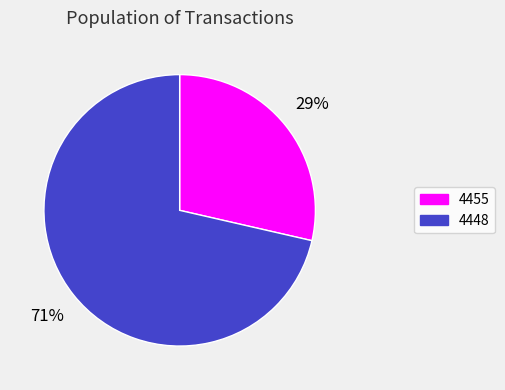

Which category has the biggest portion of the pie?

4448